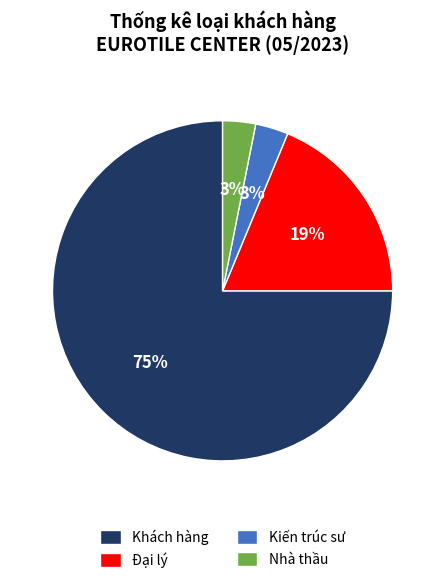

Between Khách hàng and Kiến trúc sư, which is larger?

Khách hàng